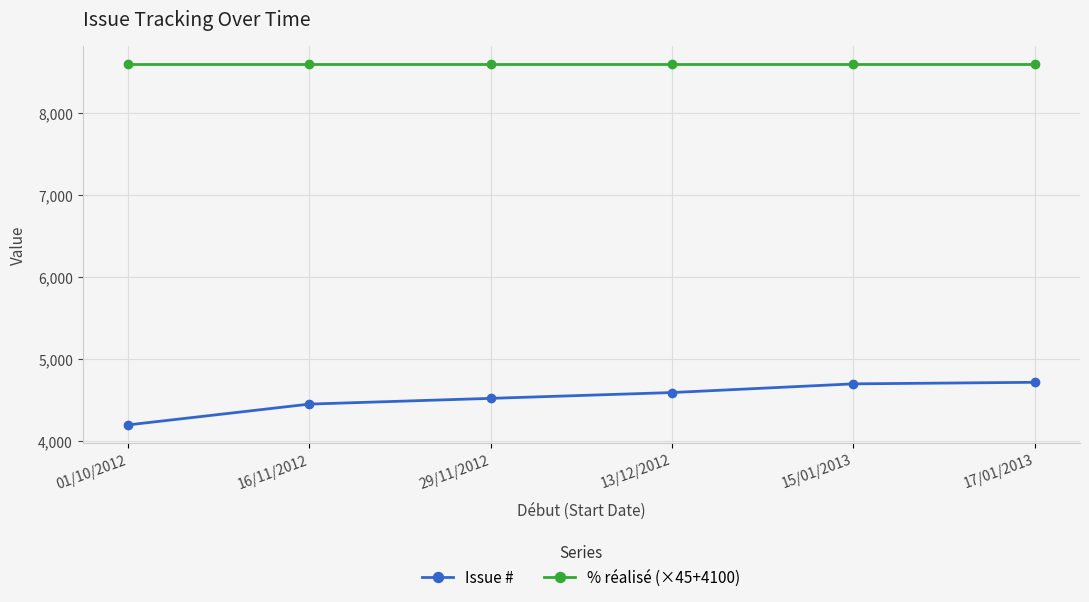

Is it true that Issue # equals 4717 at 17/01/2013?

True